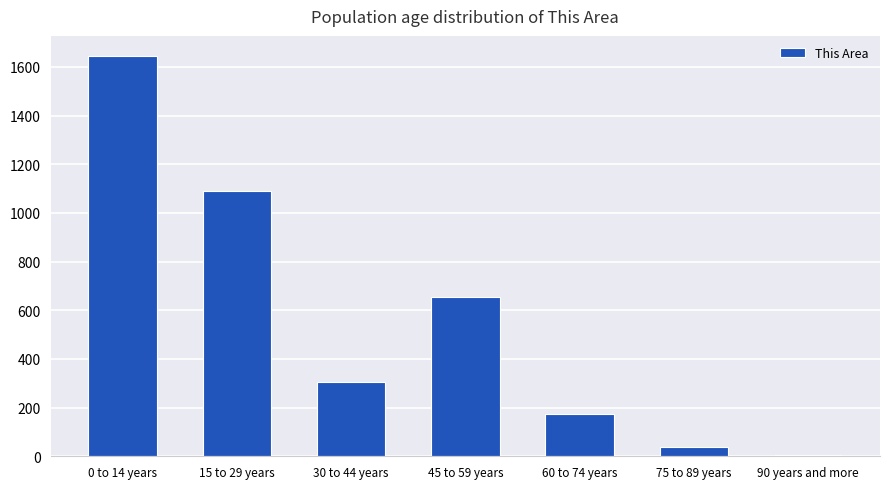

Reading right to left, extract all data points from this chart.

5	39	172	656	307	1092	1645